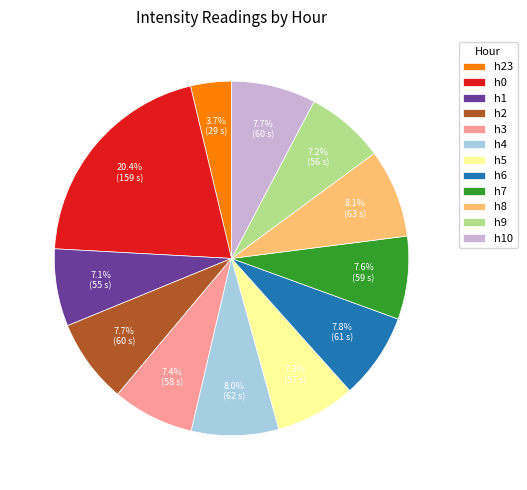

Does any single category account for the majority?

No